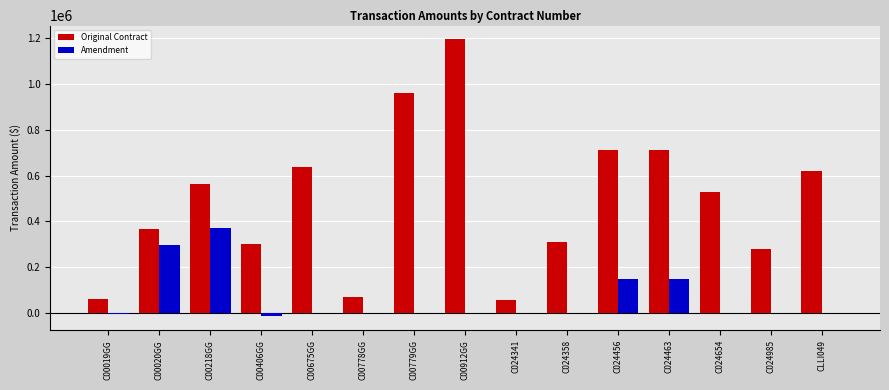

Which category has the highest value in the Amendment series?

C00218GG